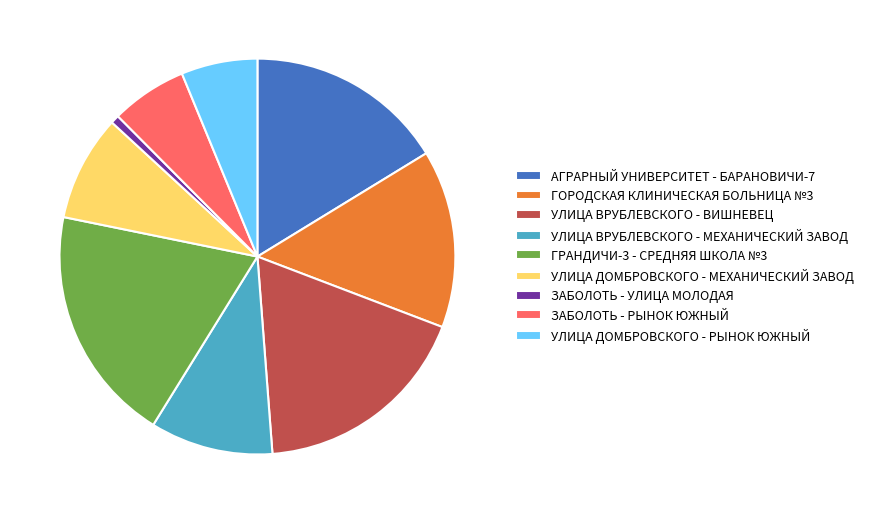

Approximately how many times larger is the value at АГРАРНЫЙ УНИВЕРСИТЕТ - БАРАНОВИЧИ-7 compared to ЗАБОЛОТЬ - УЛИЦА МОЛОДАЯ?

23.5